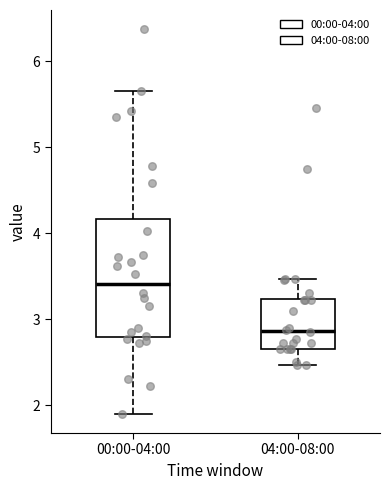

Which box's median line is the highest?

00:00-04:00